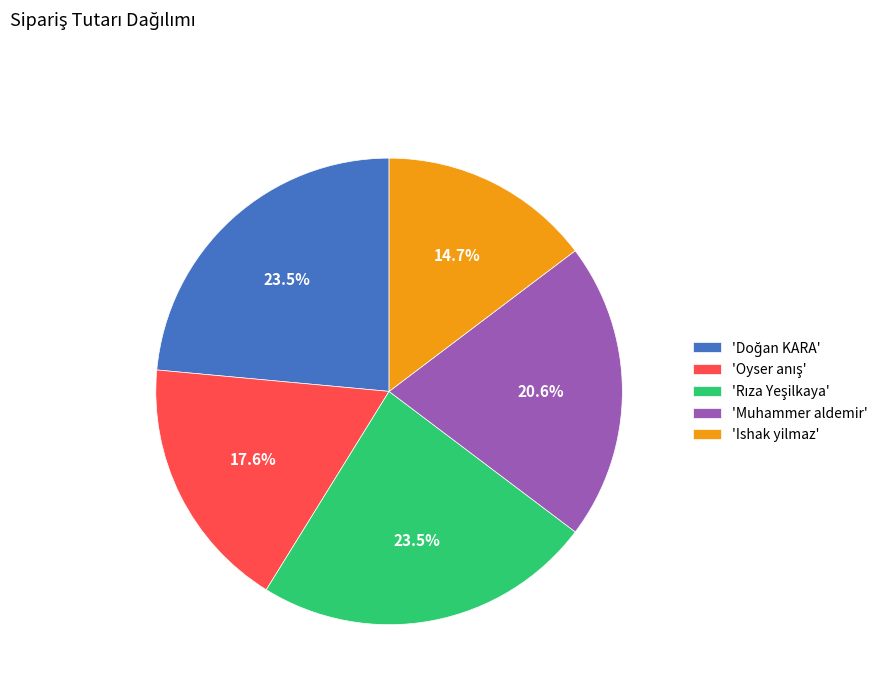

What is the smallest slice in the pie chart?

'Ishak yilmaz'